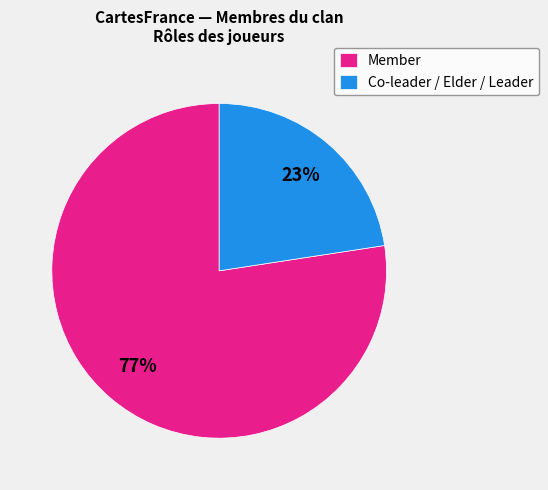

To the nearest percent, what is the combined percentage of Co-leader / Elder / Leader and Member?

100%